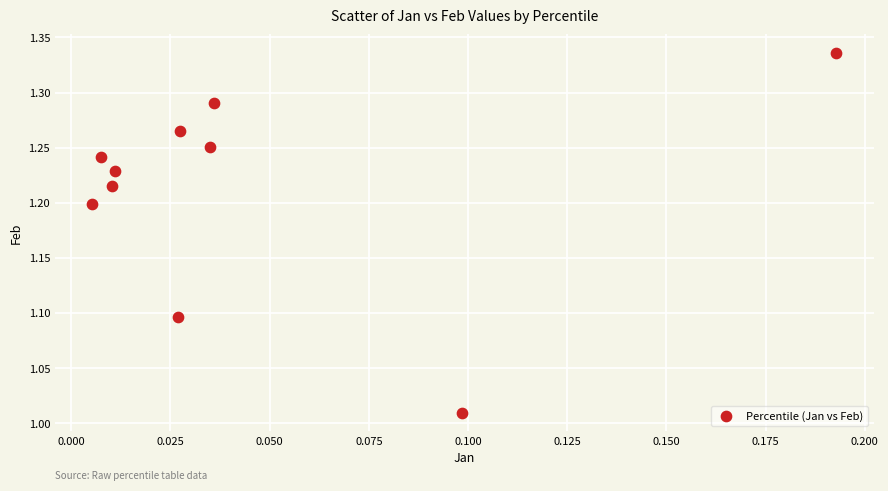

What is the range of Y values (max minus min)?

0.3